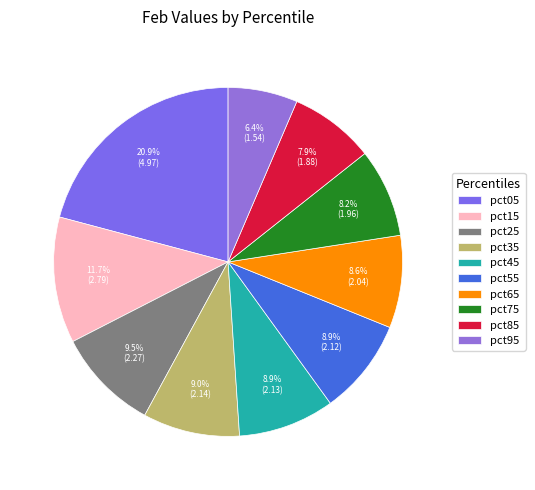

How many segments does this pie chart have?

10